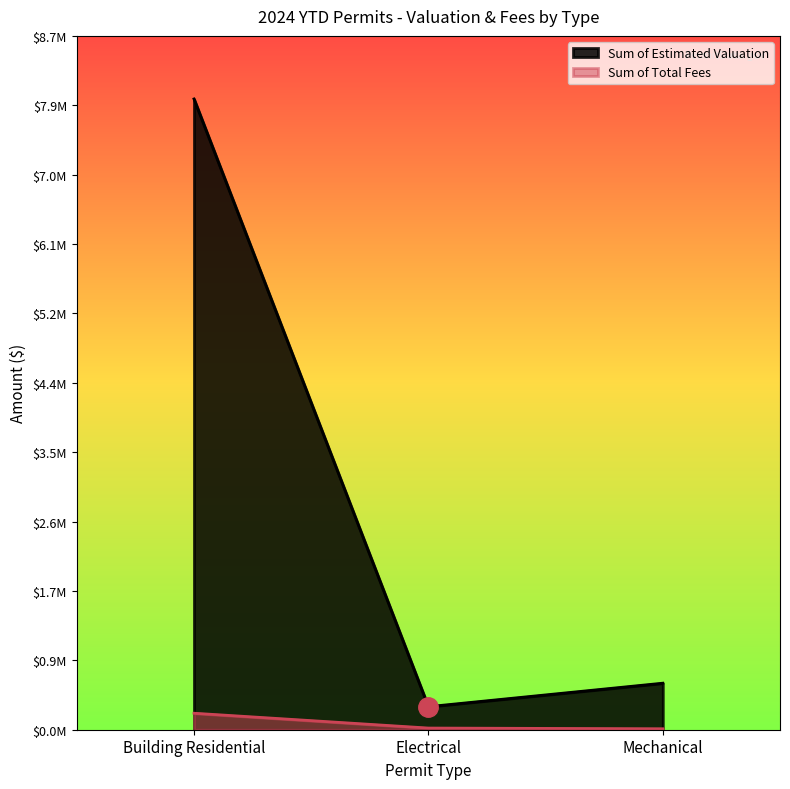

What is the minimum value shown in the chart?

11886.2